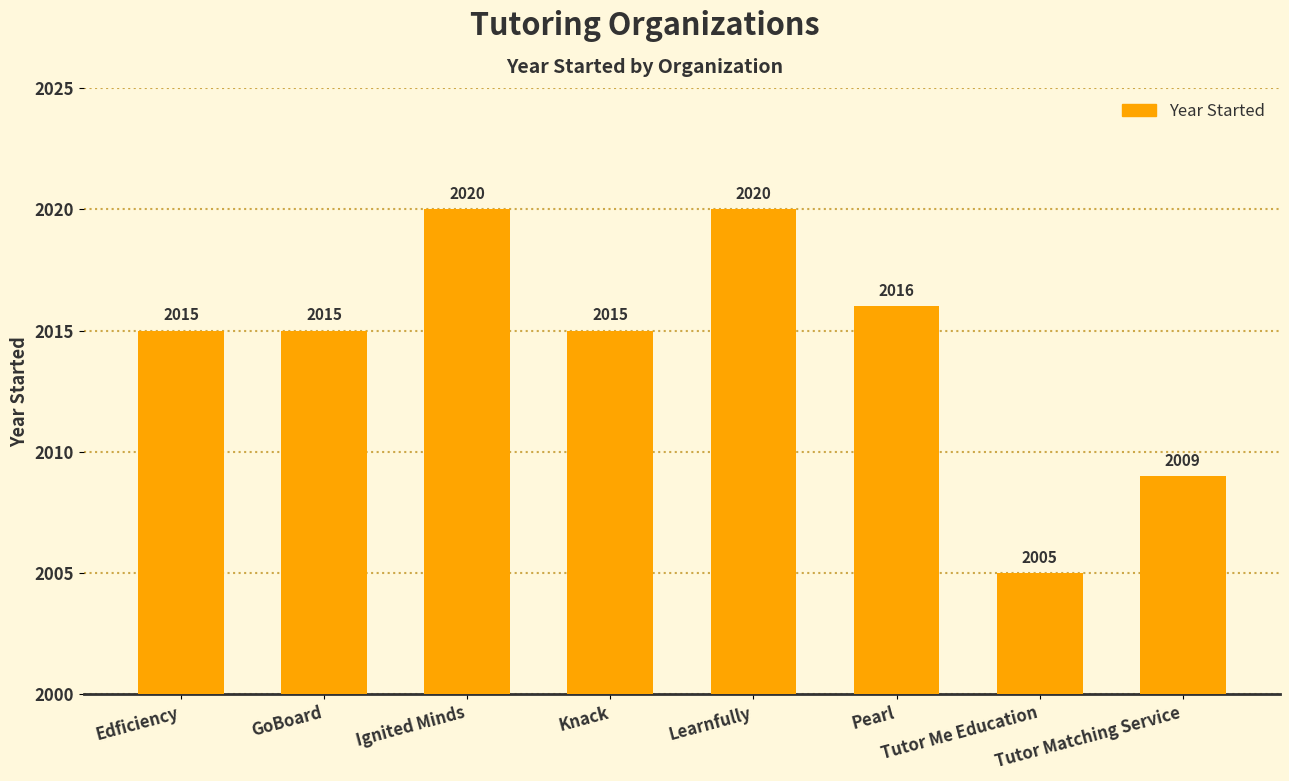

At which category does the chart reach its minimum across all series?

Tutor Me Education